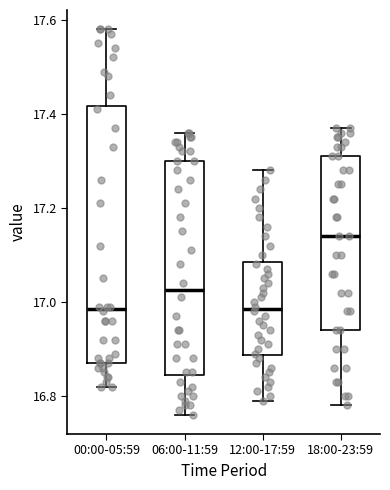

Where does the median line of the box for 00:00-05:59 sit on the y-axis? The values are not printed on the chart, so give them approximately, as read against the axis.

16.98